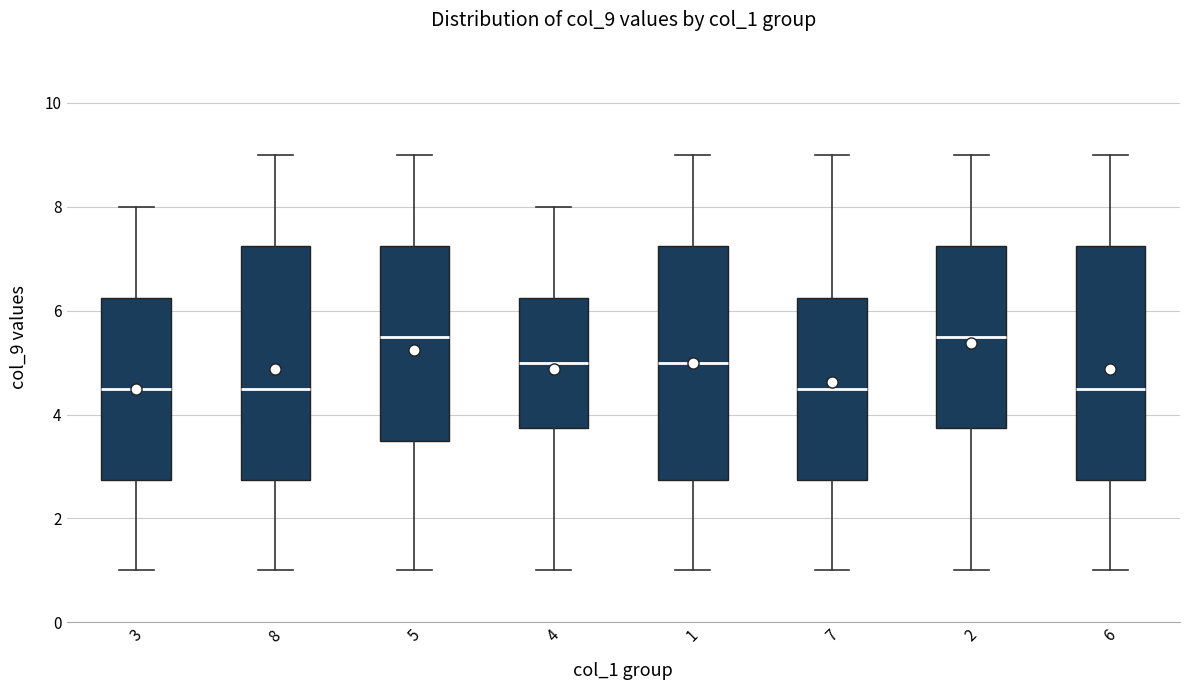

Where does the median line of the box at x = 5 sit on the y-axis? The values are not printed on the chart, so give them approximately, as read against the axis.

5.6